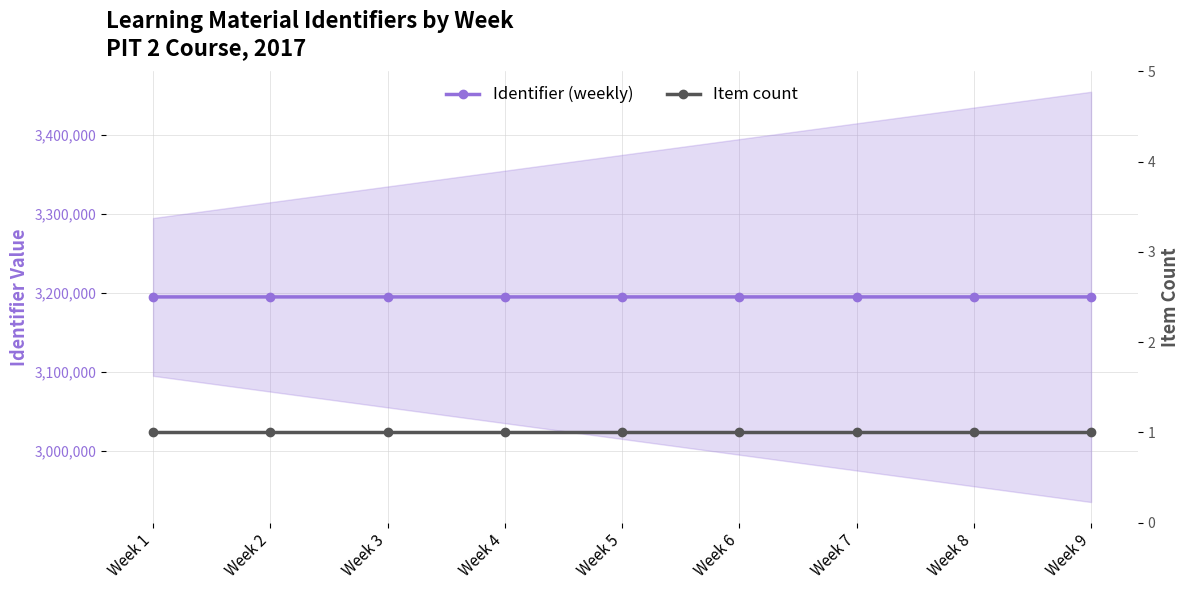

The value of Item count at Week 4 is 0. True or false?

False